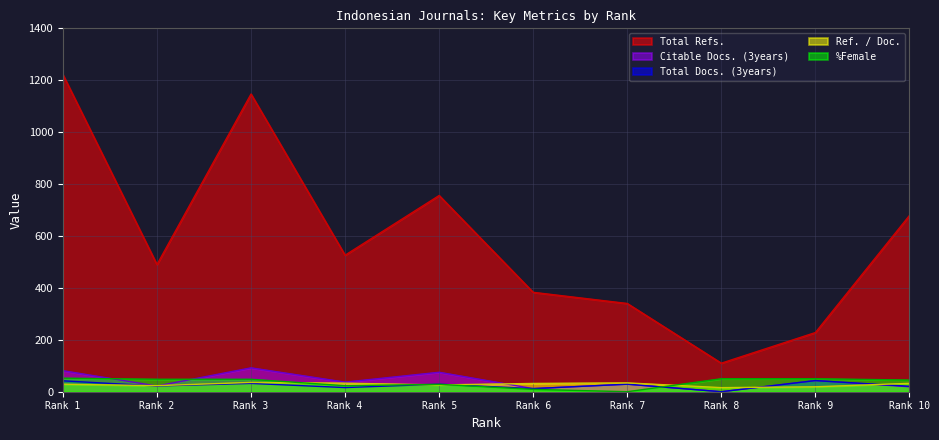

Between Rank 4 and Rank 7, which series saw the biggest shift?

Total Refs.